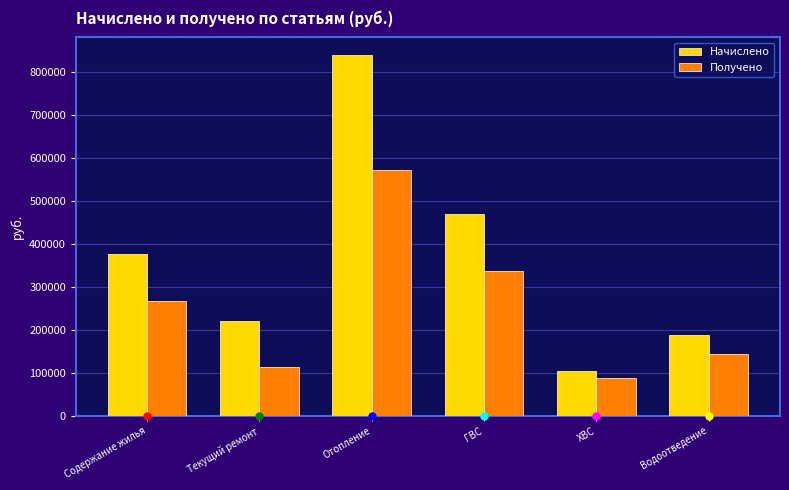

What is the difference between the second highest and minimum values in the Начислено series?

366047.0